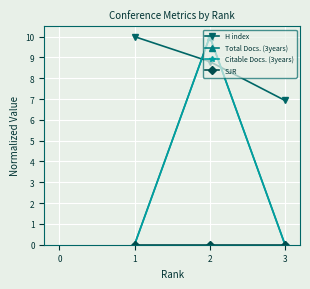

List the labels in order of H index value, smallest first.

3, 2, 1